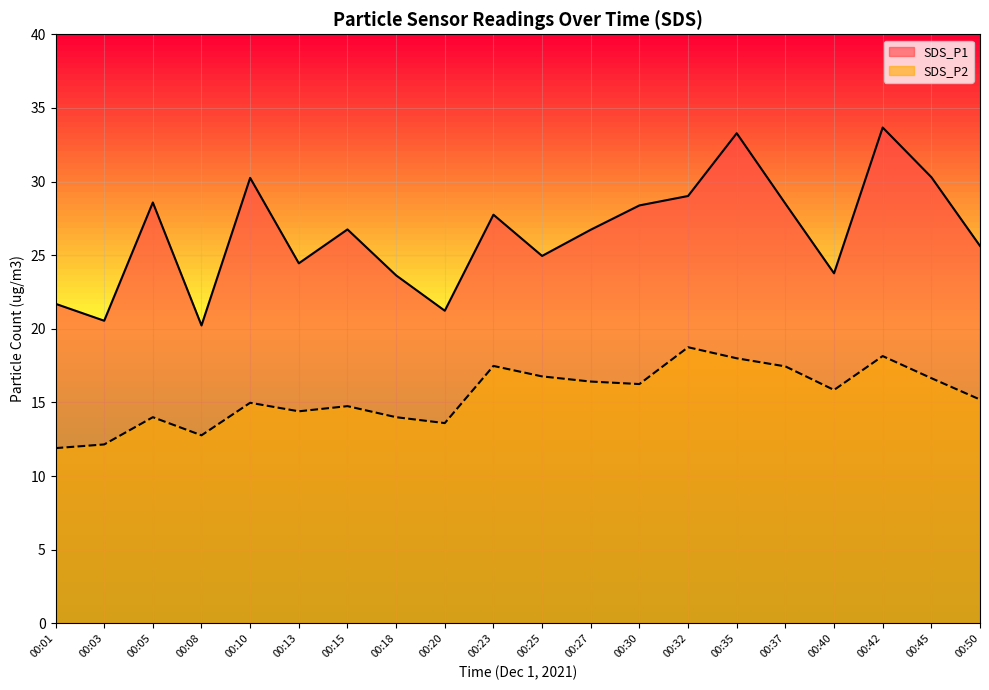

Rank the categories by SDS_P1 value from lowest to highest.

00:08, 00:03, 00:20, 00:01, 00:18, 00:40, 00:13, 00:25, 00:50, 00:27, 00:15, 00:23, 00:30, 00:37, 00:05, 00:32, 00:10, 00:45, 00:35, 00:42